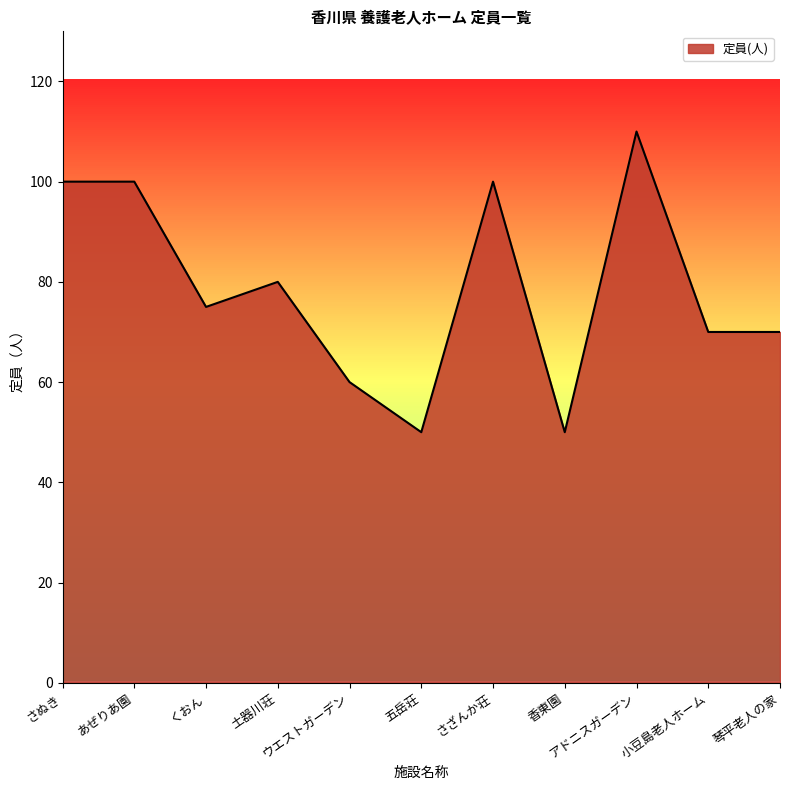

What is the sum of all values?

865